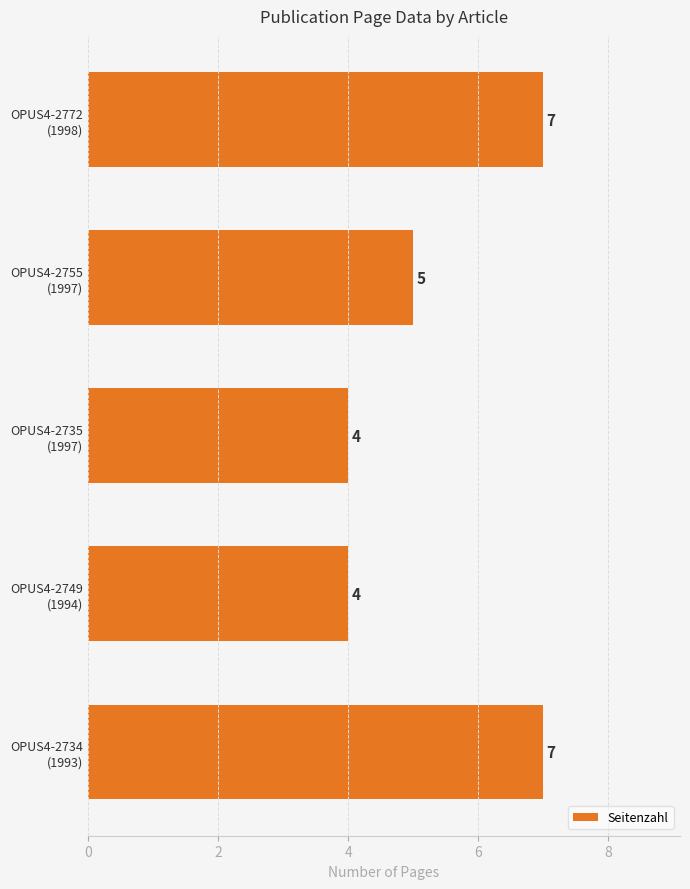

What is the difference between the maximum and minimum values?

3